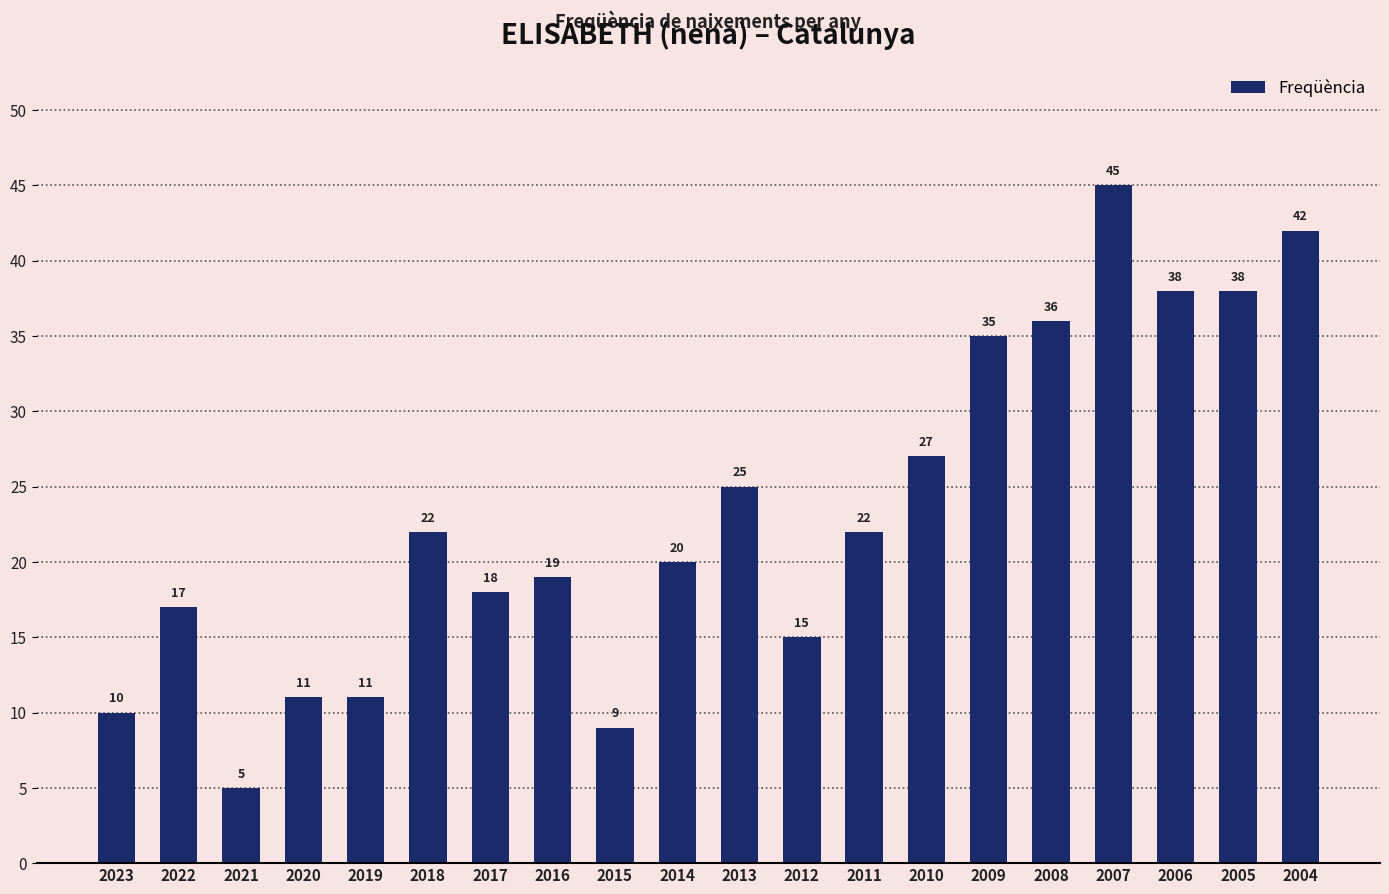

Does the chart contain stacked bars?

No